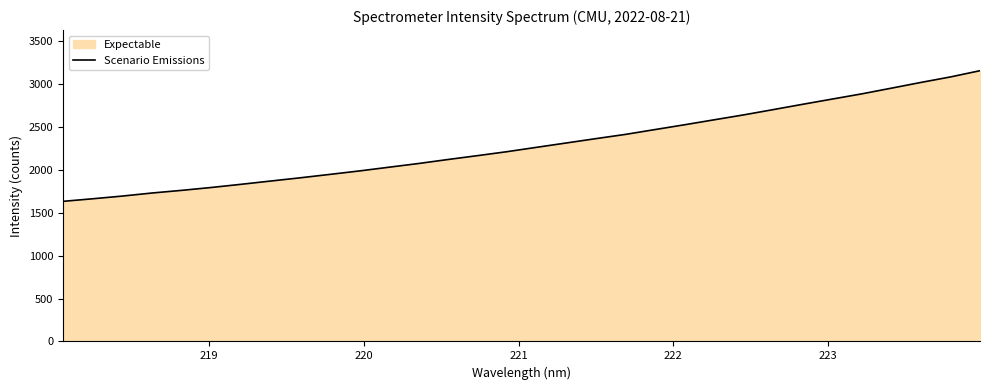

What is the greatest value displayed?

3155.7